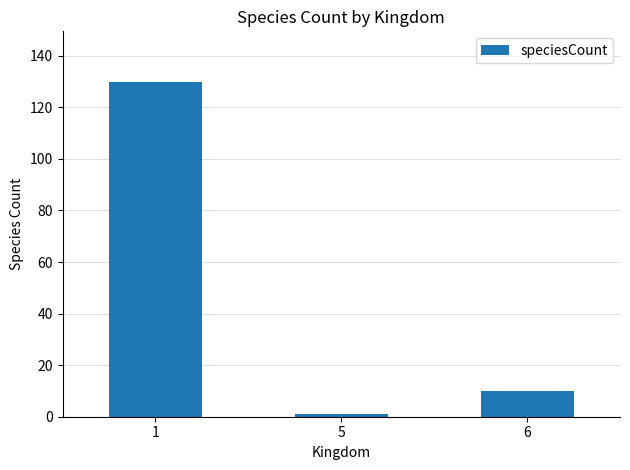

List the labels in order of value, smallest first.

5, 6, 1